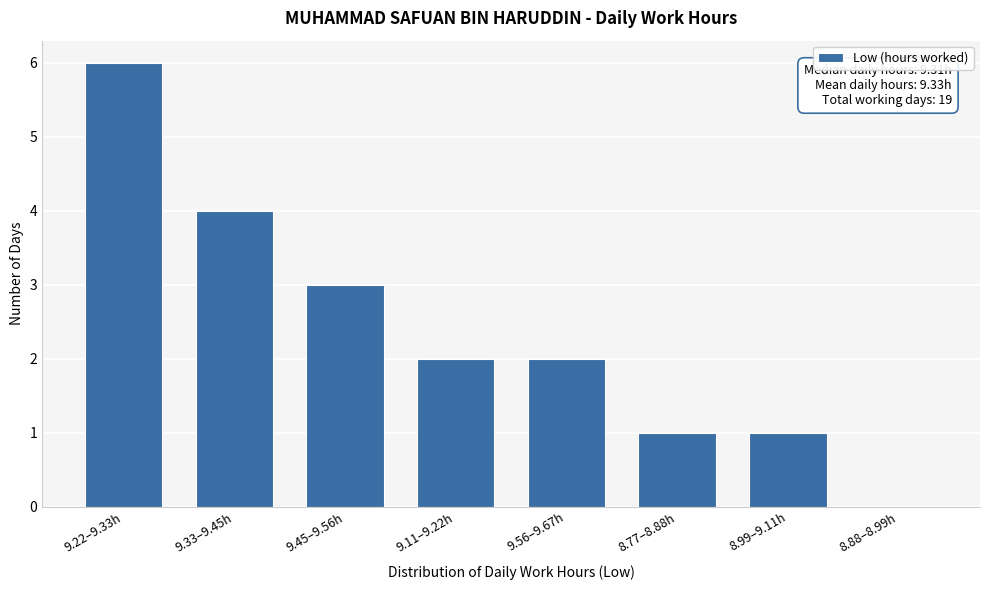

Reading left to right, list all the values displayed in this chart.

9.22–9.33h=6	9.33–9.45h=4	9.45–9.56h=3	9.11–9.22h=2	9.56–9.67h=2	8.77–8.88h=1	8.99–9.11h=1	8.88–8.99h=0